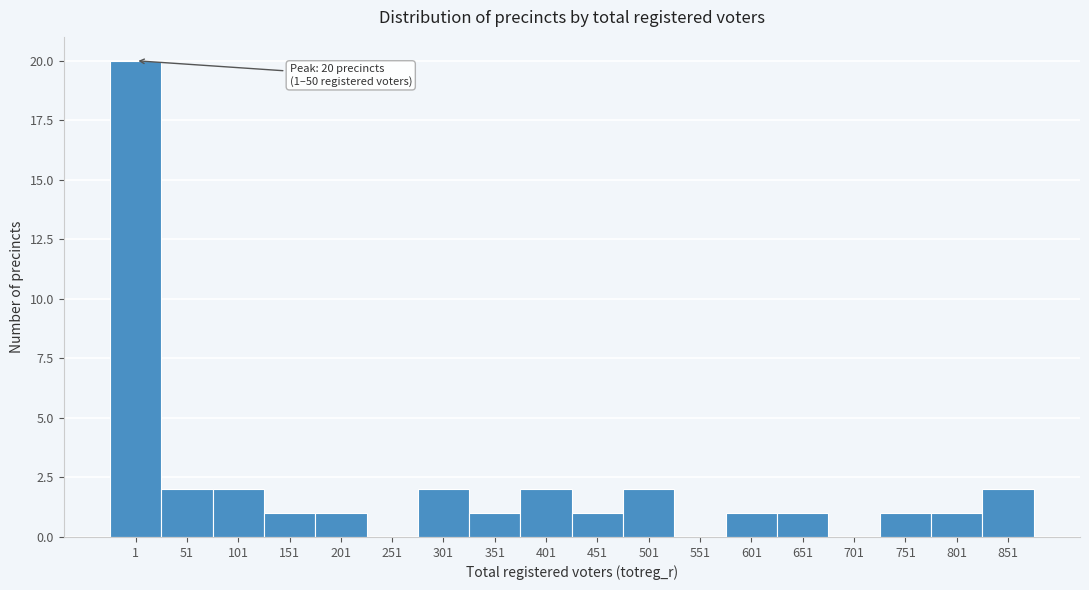

Reading left to right, list all the values displayed in this chart.

1=20	51=2	101=2	151=1	201=1	251=0	301=2	351=1	401=2	451=1	501=2	551=0	601=1	651=1	701=0	751=1	801=1	851=2